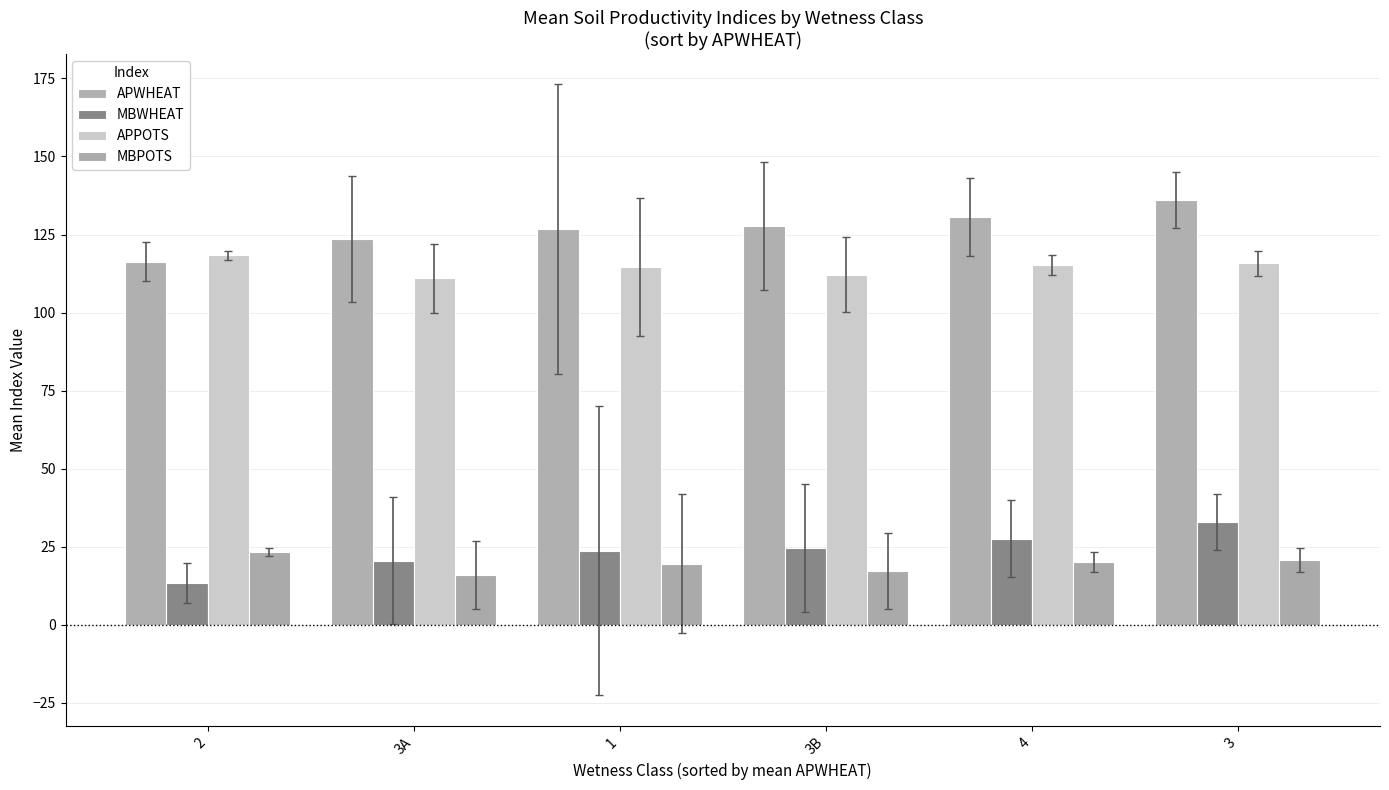

Which category has the highest value across all series?

3